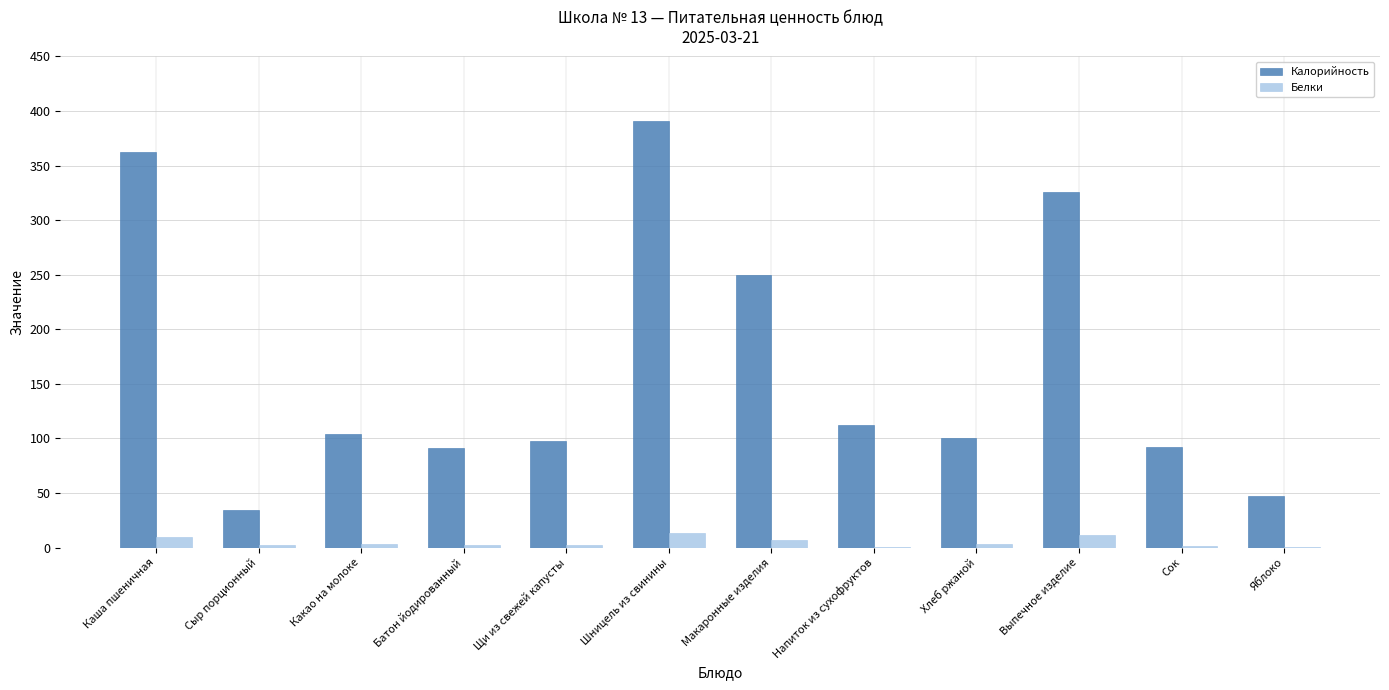

Where does the Белки series first go above 2?

Каша пшеничная